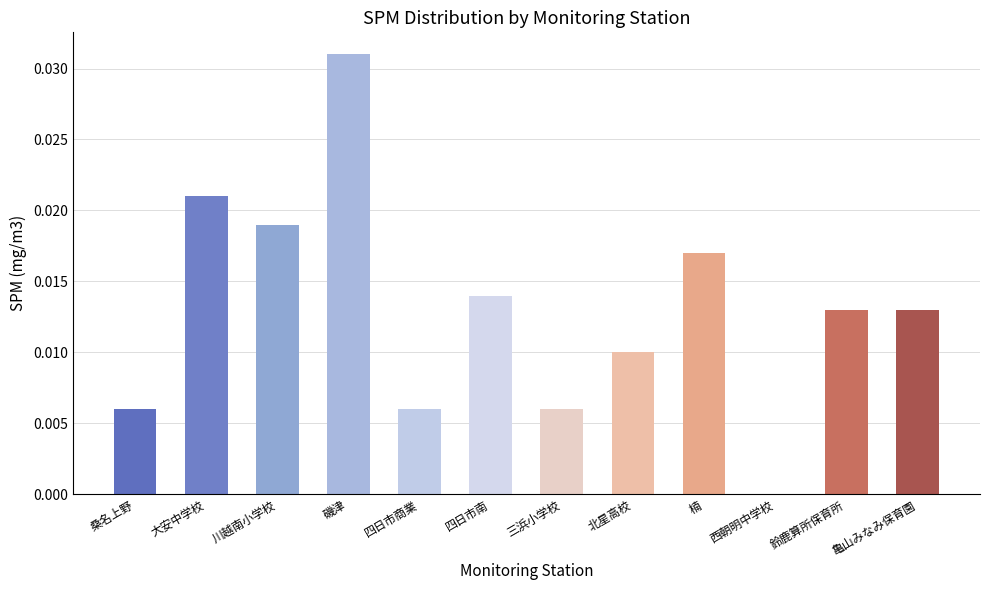

What is the sum of all values?

0.2